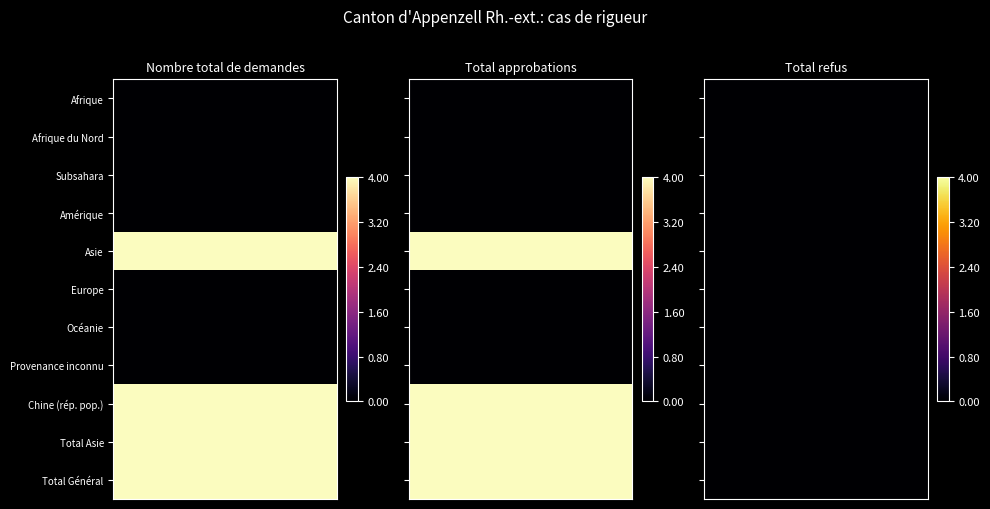

Reading right to left, list all the values displayed in this chart.

Afrique: 2=0	1=0	0=0
Afrique du Nord: 2=0	1=0	0=0
Subsahara: 2=0	1=0	0=0
Amérique: 2=0	1=0	0=0
Asie: 2=0	1=4	0=4
Europe: 2=0	1=0	0=0
Océanie: 2=0	1=0	0=0
Provenance inconnu: 2=0	1=0	0=0
Chine (rép. pop.): 2=0	1=4	0=4
Total Asie: 2=0	1=4	0=4
Total Général: 2=0	1=4	0=4